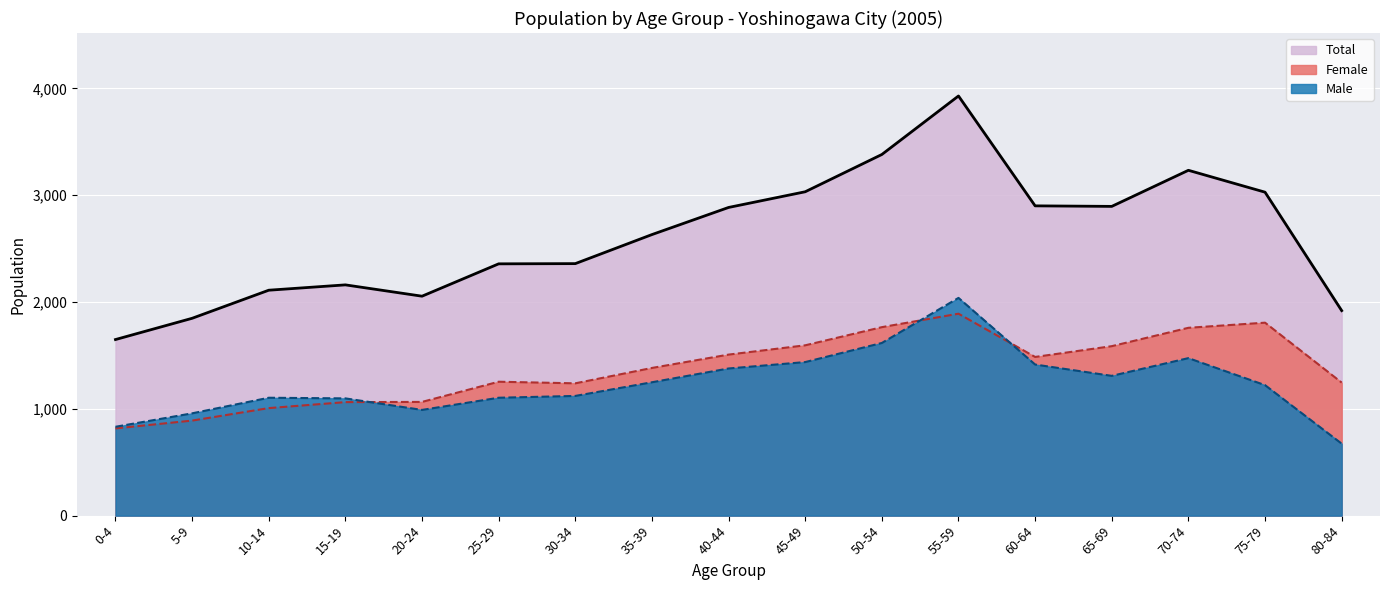

How many categories are shown in the chart?

17